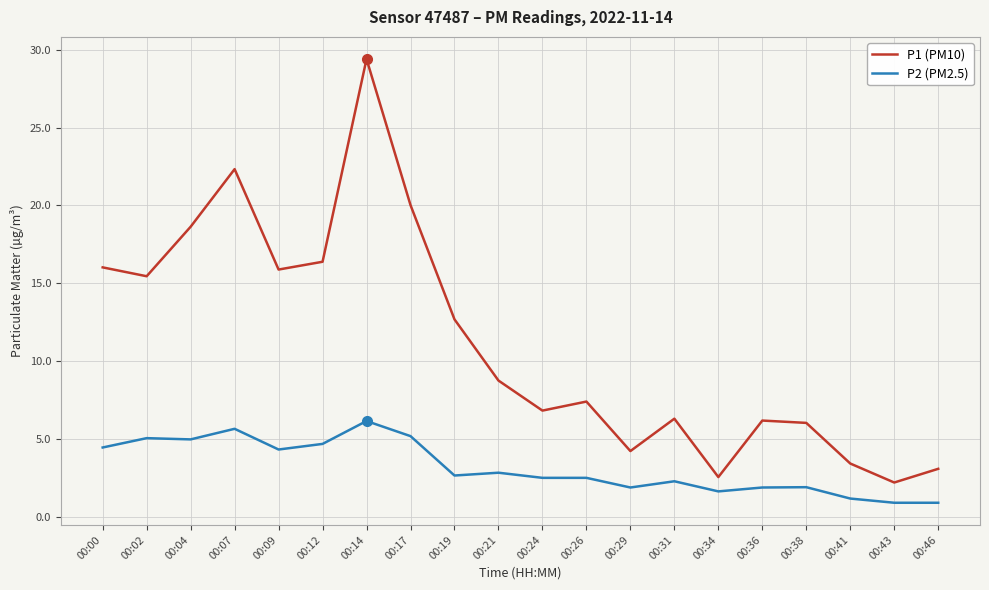

What value does the P2 (PM2.5) series have at 00:09?

4.3